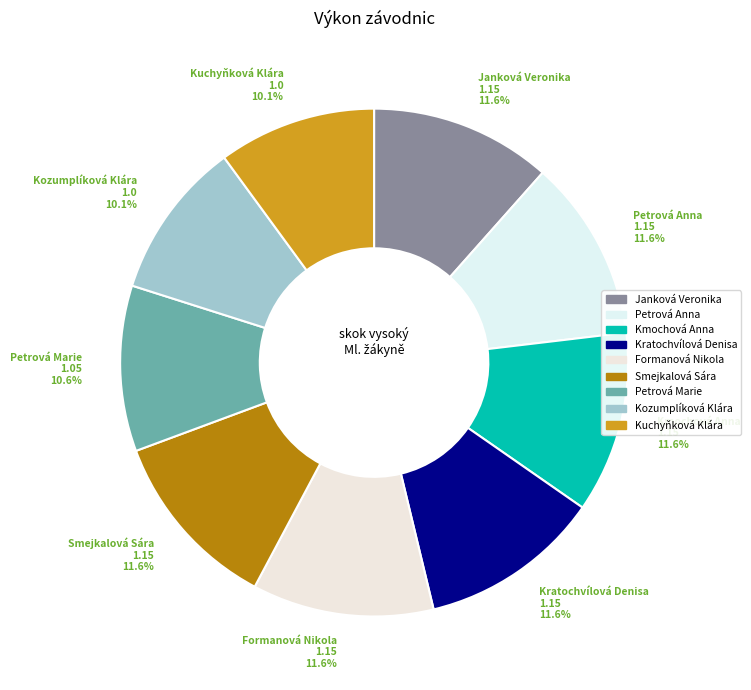

To the nearest percent, what is the average slice percentage?

11%